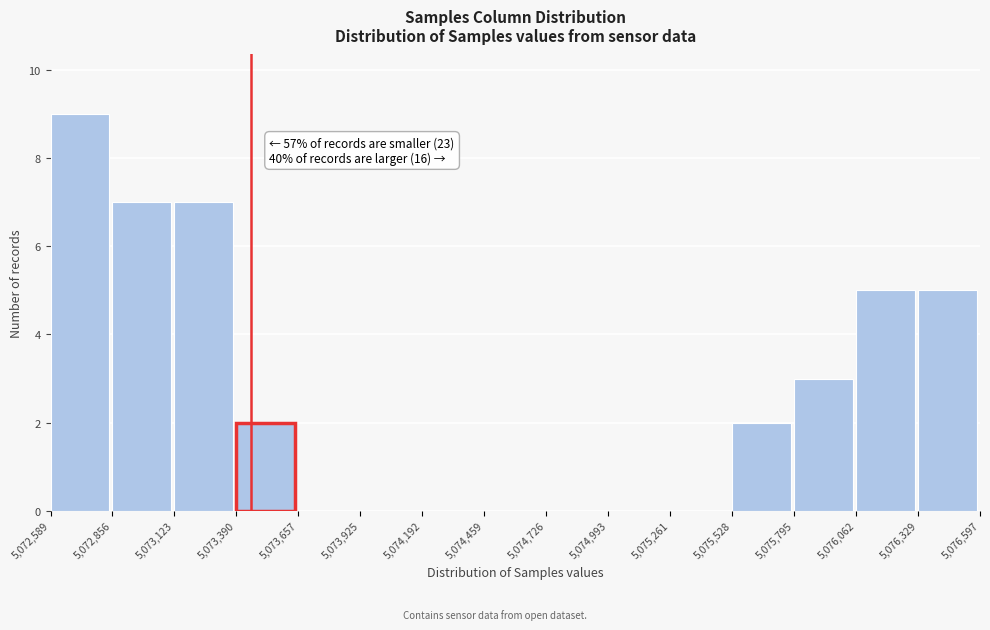

Which range on the x-axis has the tallest bar?

5,072,589 to 5,072,856